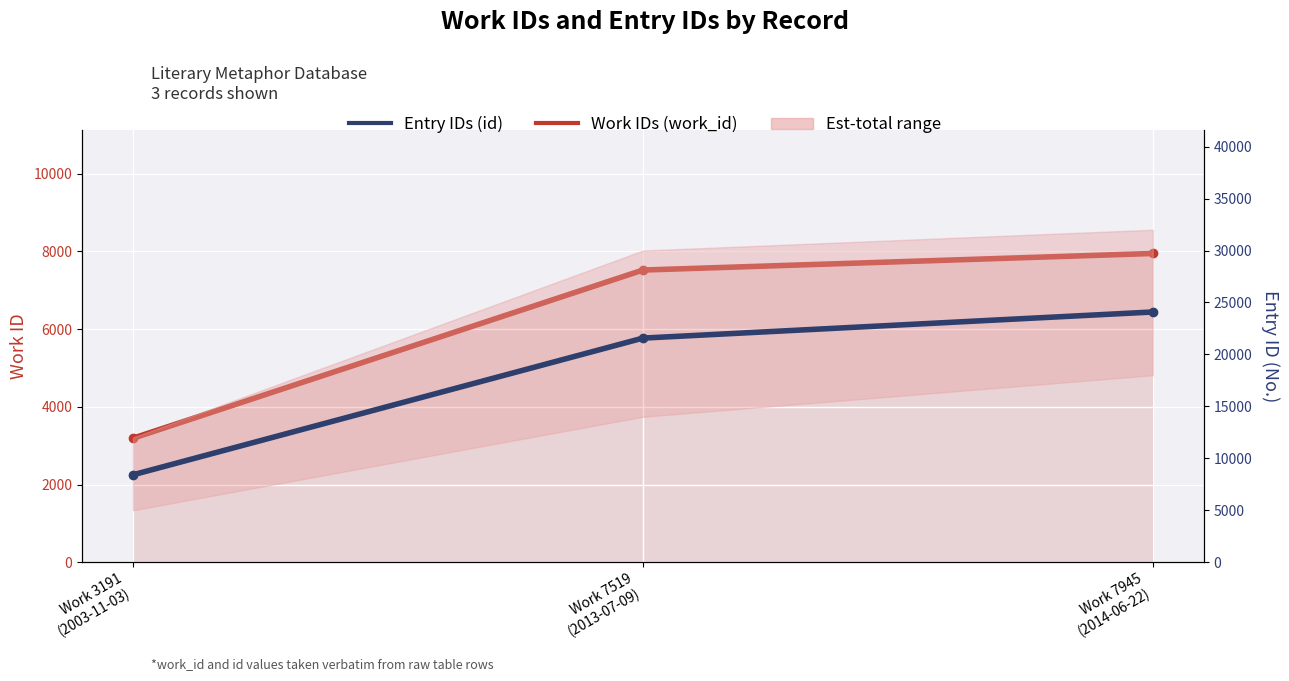

Rank the series at Work 7945
(2014-06-22) from lowest to highest value.

Work IDs (work_id), Entry IDs (id)